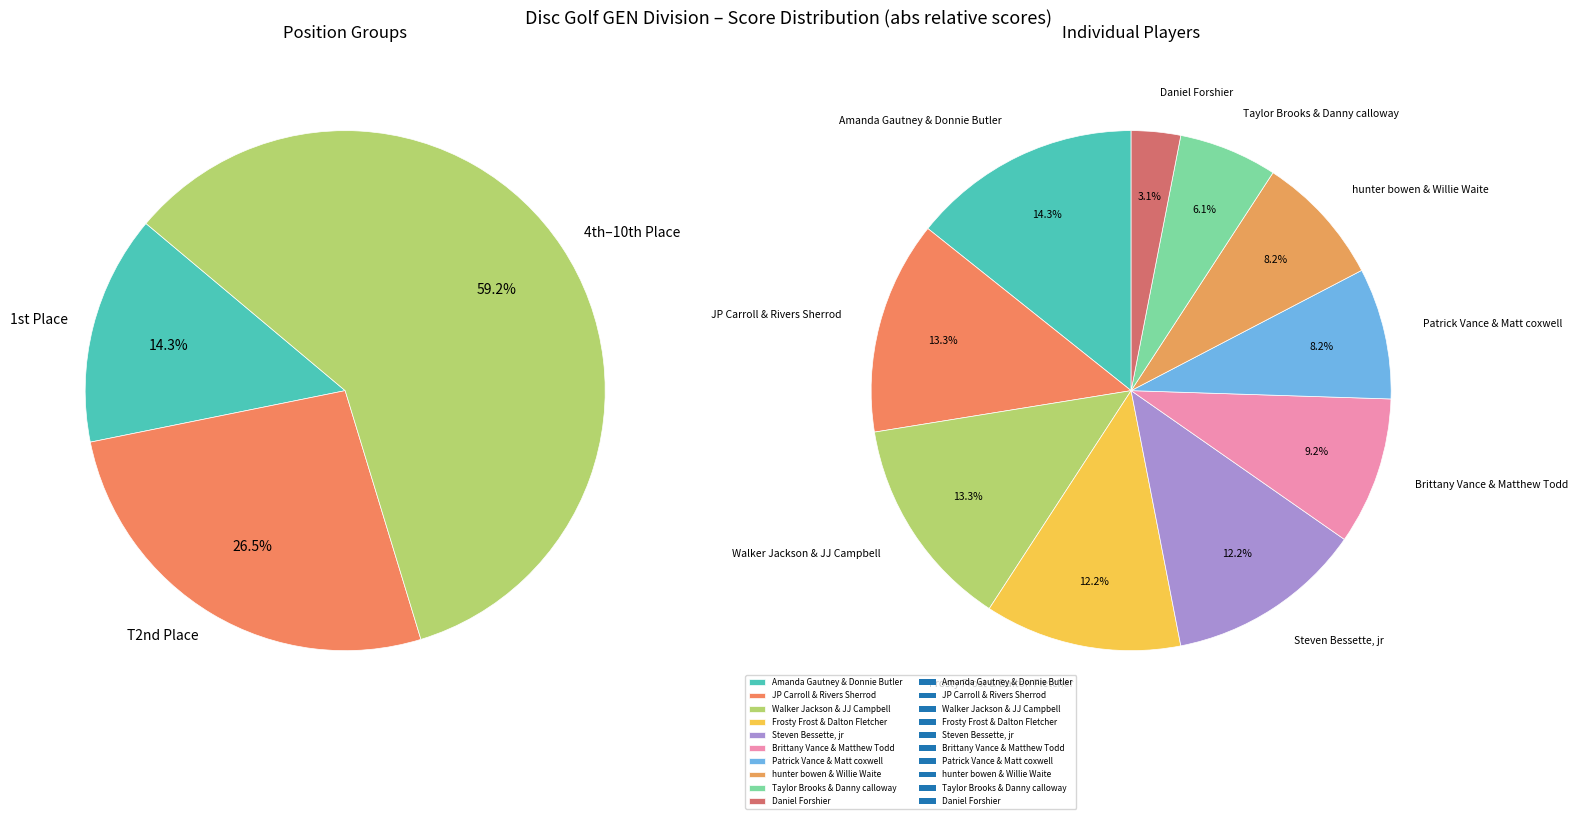

How many segments does this pie chart have?

10